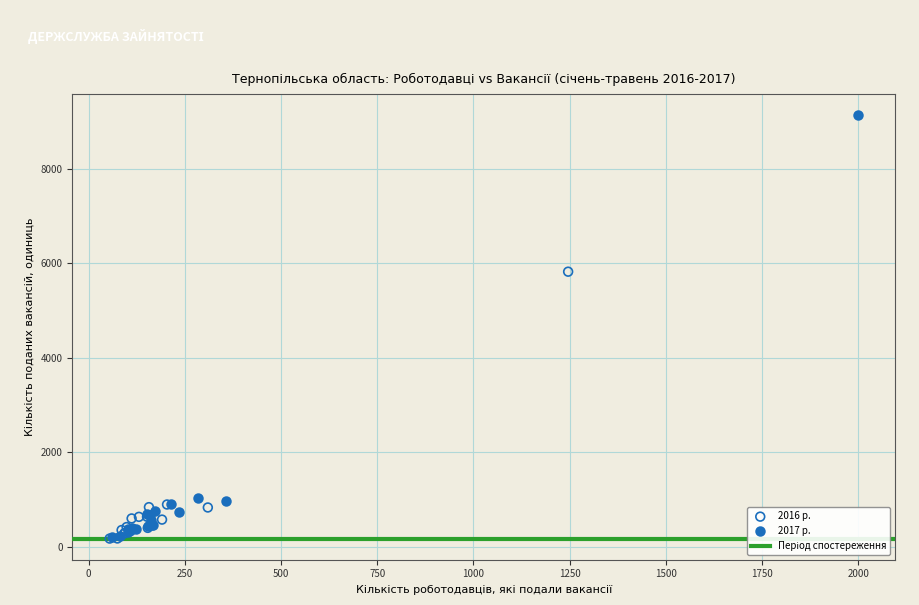

Which series contains the highest Y value?

2017 р.